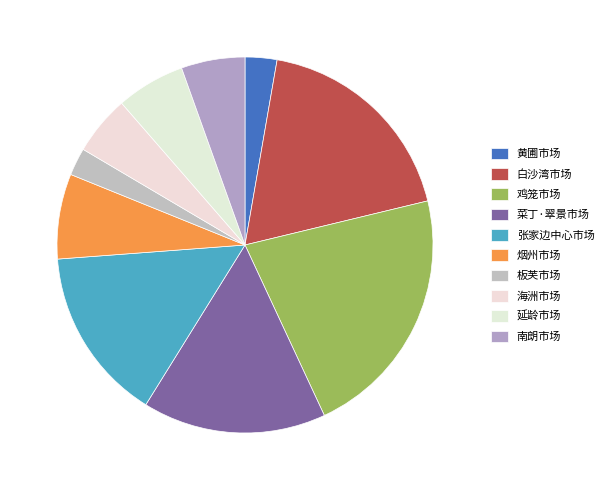

Is there any slice that represents more than half of the pie?

No